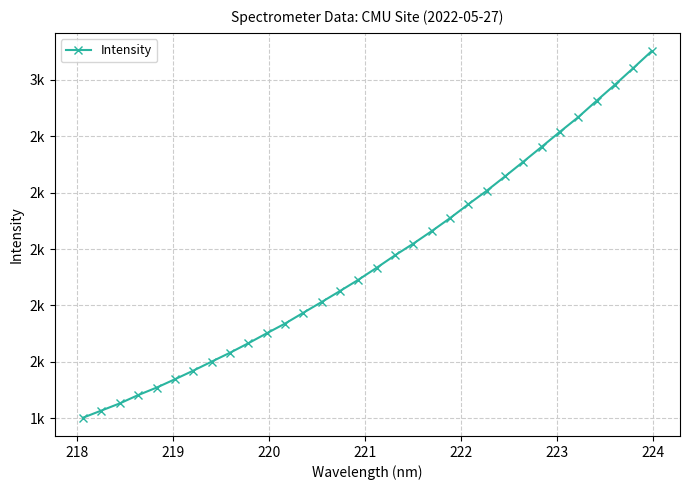

Reading left to right, list all the values displayed in this chart.

1402.1	1427.3	1452.7	1482.1	1508.5	1538.2	1568.7	1600.6	1632.1	1665.8	1701.0	1735.5	1774.0	1812.1	1851.1	1890.9	1933.5	1977.7	2019.1	2063.4	2109.5	2158.6	2206.4	2257.4	2309.5	2362.2	2415.6	2467.7	2525.6	2582.5	2641.4	2701.3